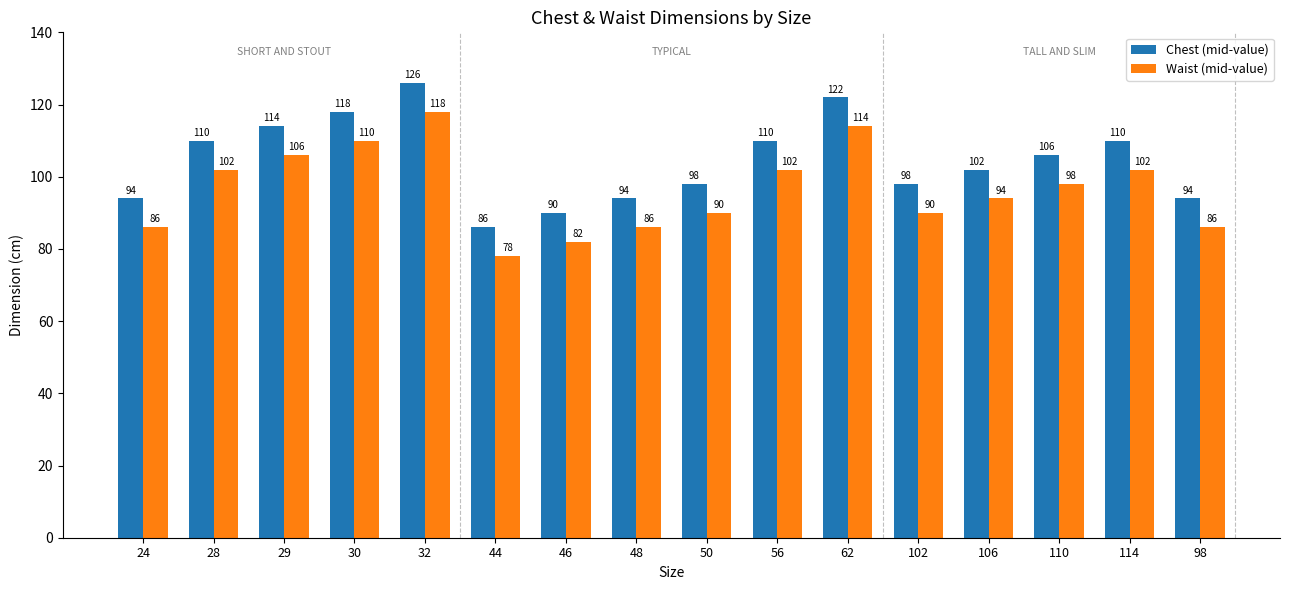

How many data points in Waist (mid-value) are less than 98?

8